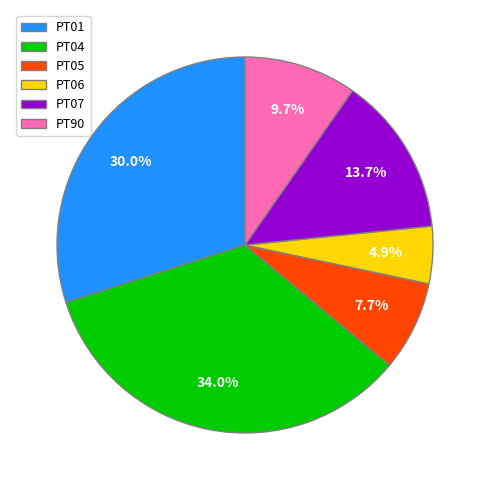

Does PT05 represent more than half of the total?

No